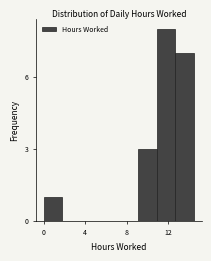

Read against the x-axis, roughly where is the centre of the tallest bar?

12.0